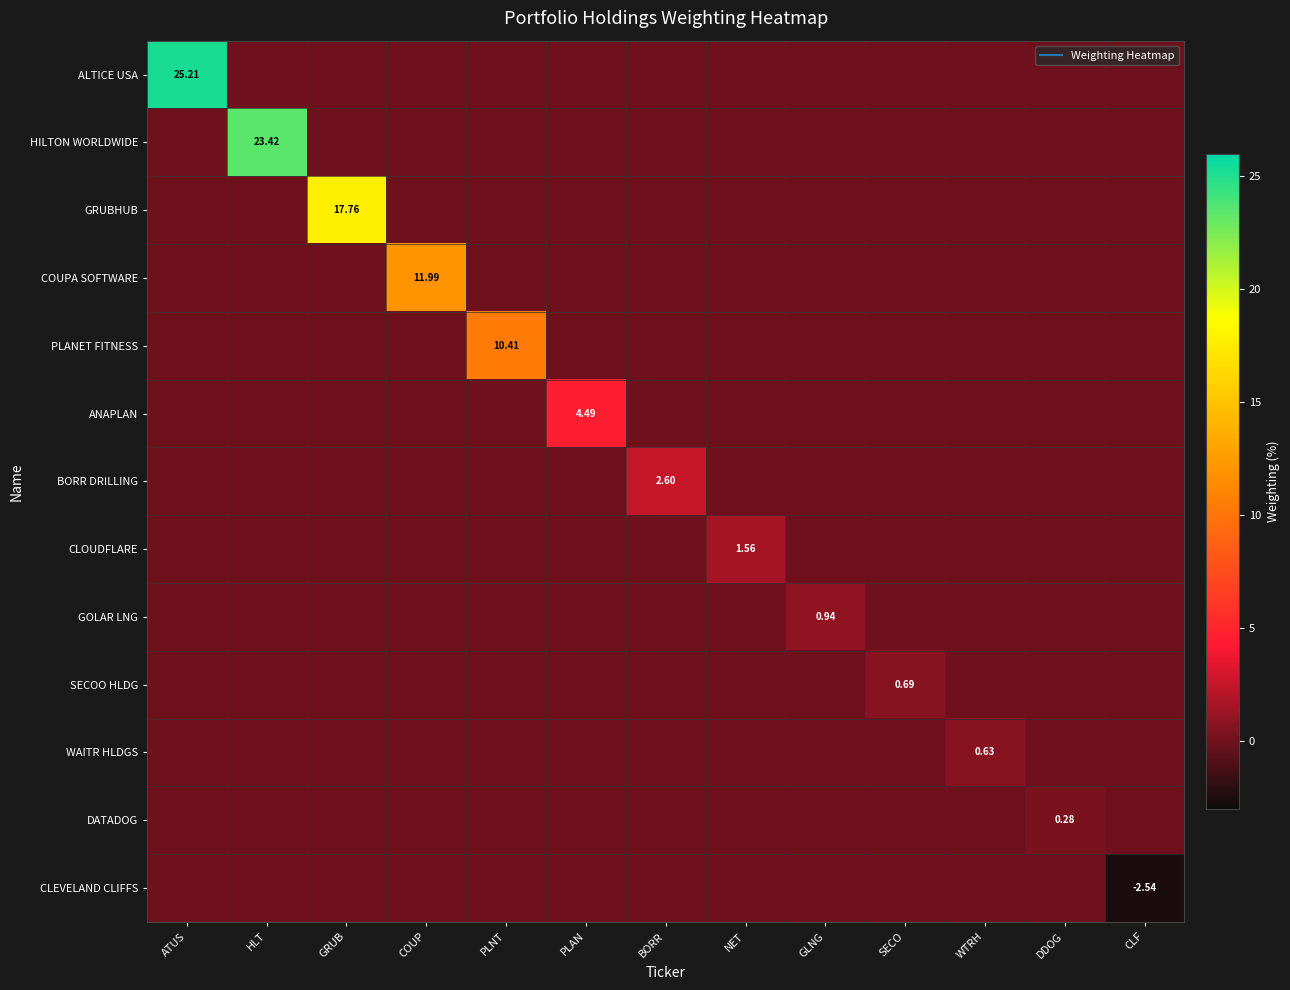

How many distinct data groups are displayed?

13